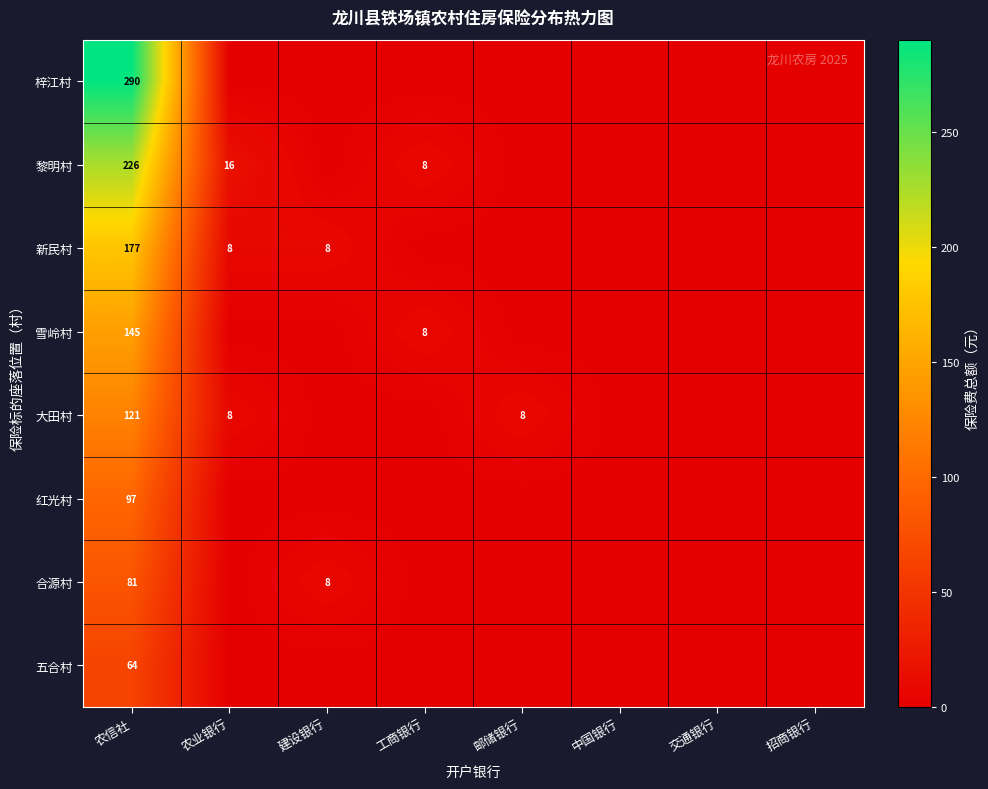

Which series has the largest total across all categories?

梓江村